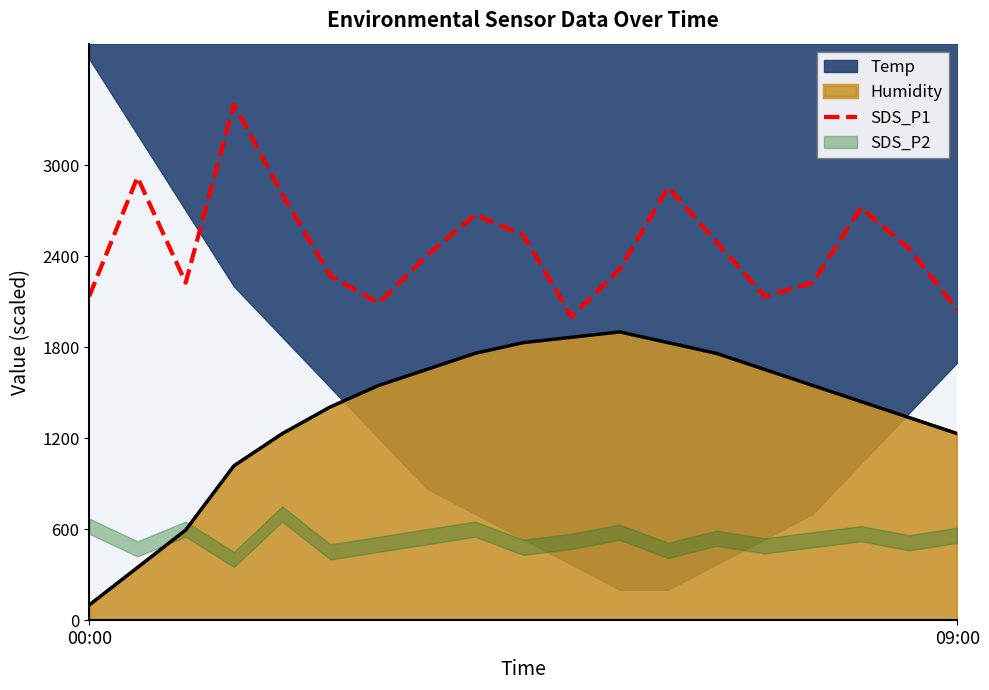

Is it true that SDS_P1 equals 2919.7 at 09:00?

False